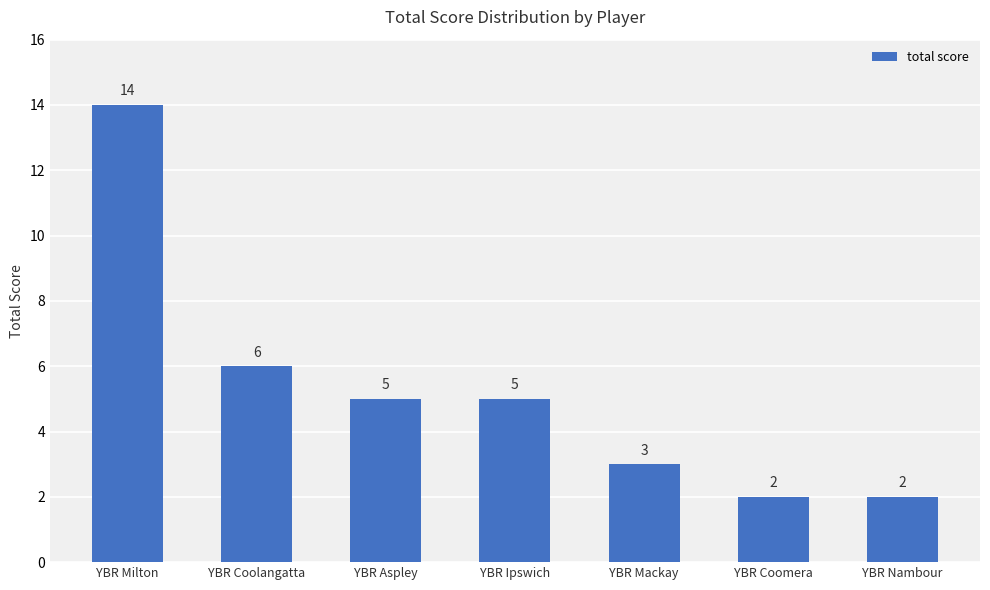

What position from the right is YBR Mackay?

3